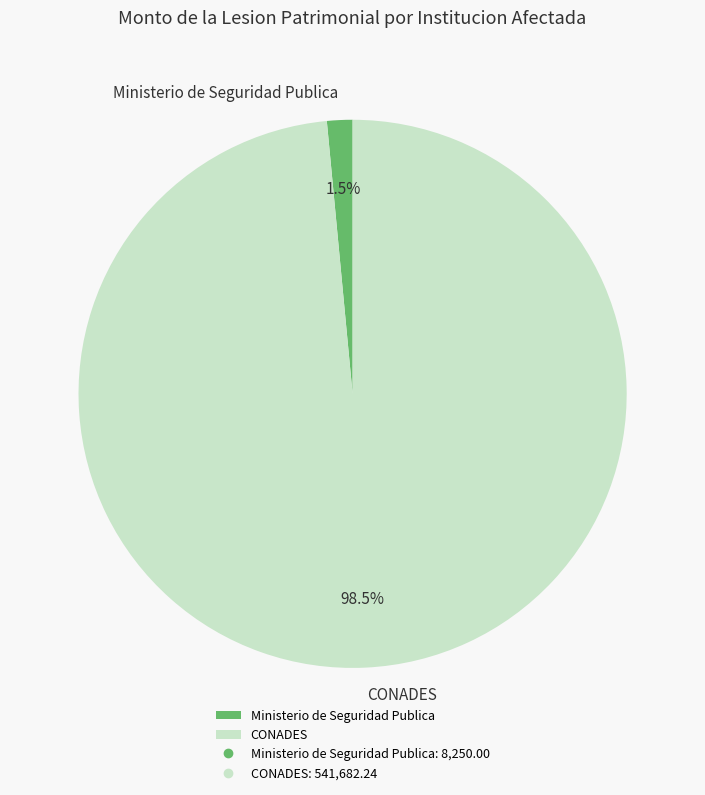

To the nearest percent, what is the average slice percentage?

50%